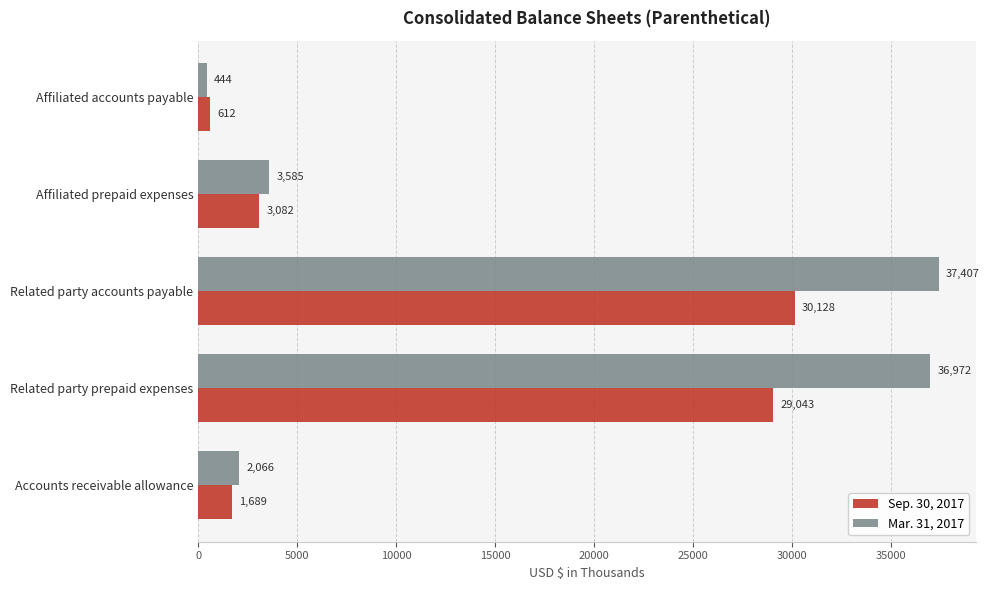

What are all the series names shown in the legend?

Sep. 30, 2017, Mar. 31, 2017